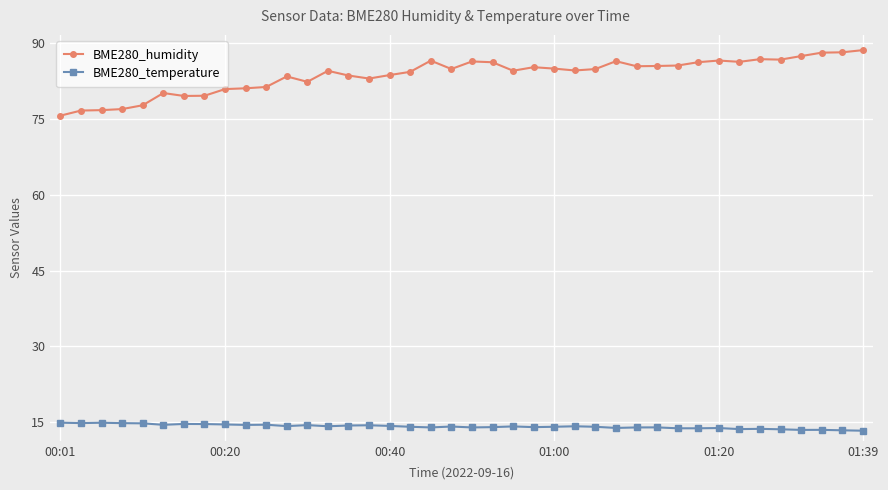

True or false: BME280_humidity has more than 1 interior local peaks.

True